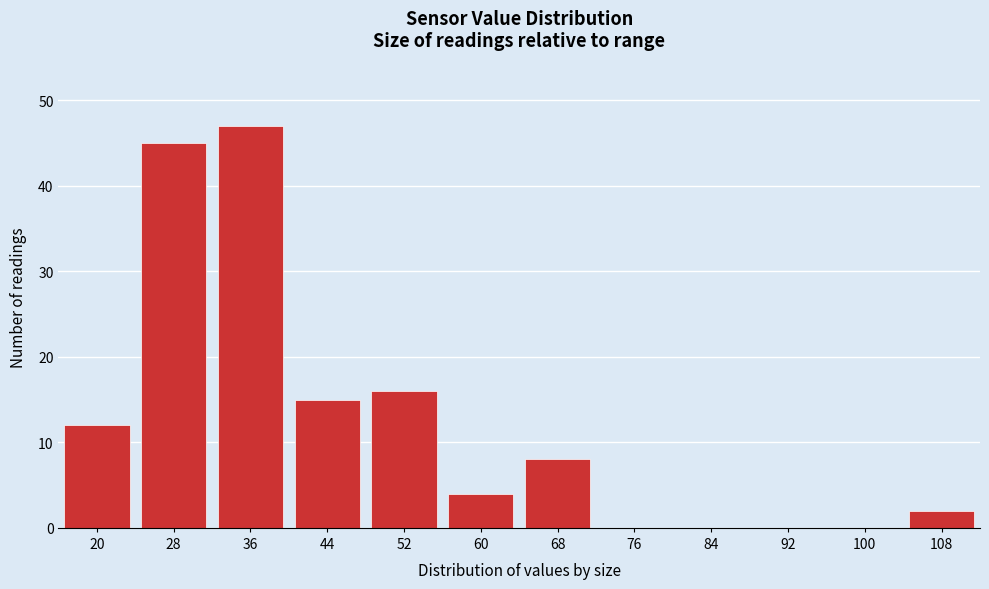

Reading right to left, transcribe all the data shown in this chart.

108=2	100=0	92=0	84=0	76=0	68=8	60=4	52=16	44=15	36=47	28=45	20=12